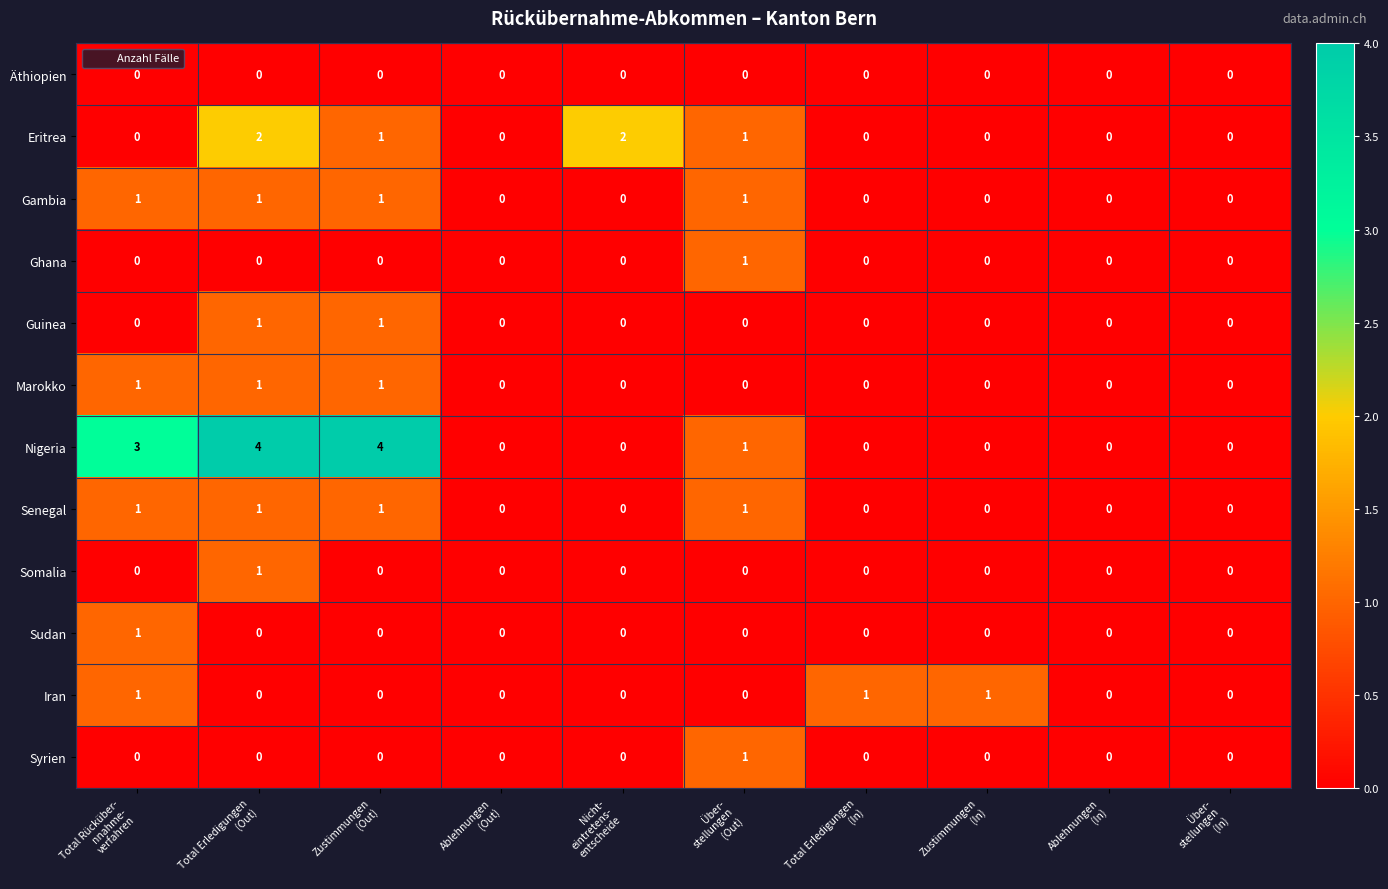

Which series has the largest range (max minus min)?

Nigeria